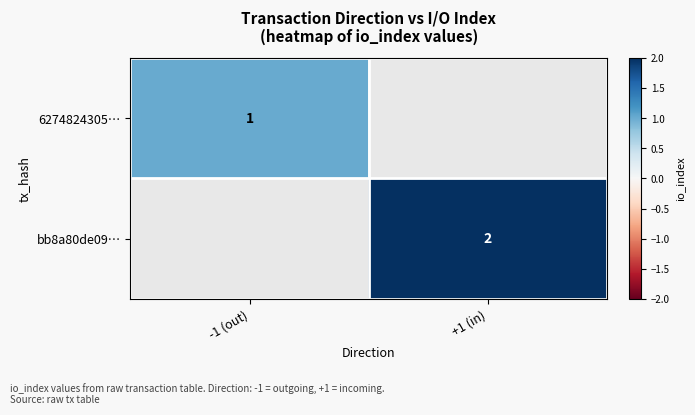

The 6274824305… series shows 2 at -1 (out). True or false?

False